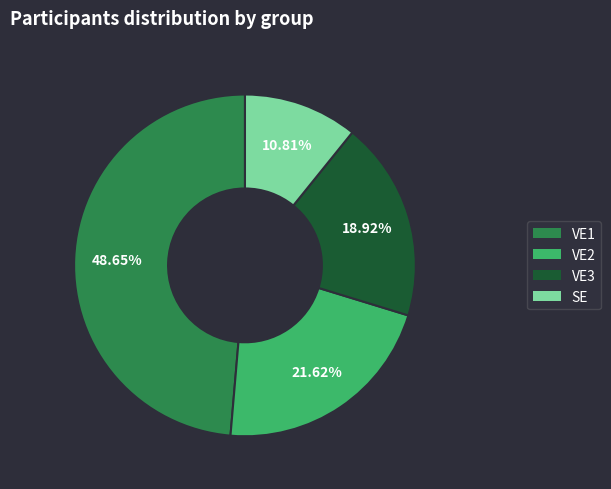

True or false: VE2 accounts for 14% of the total.

False